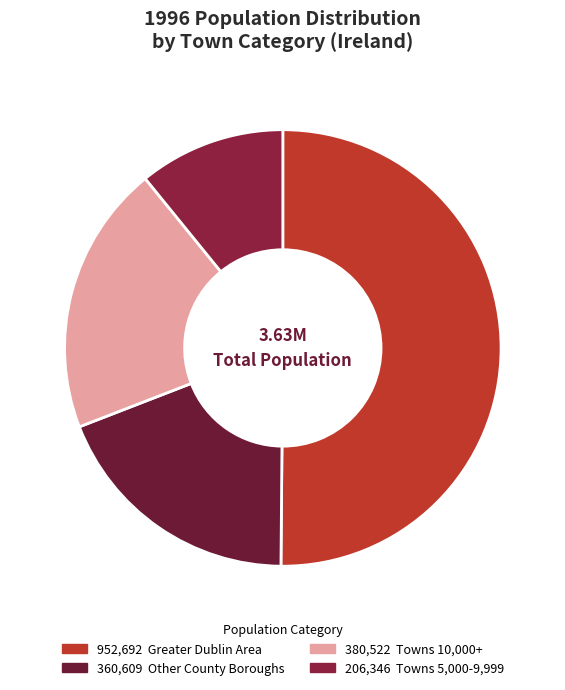

How many segments does this pie chart have?

4